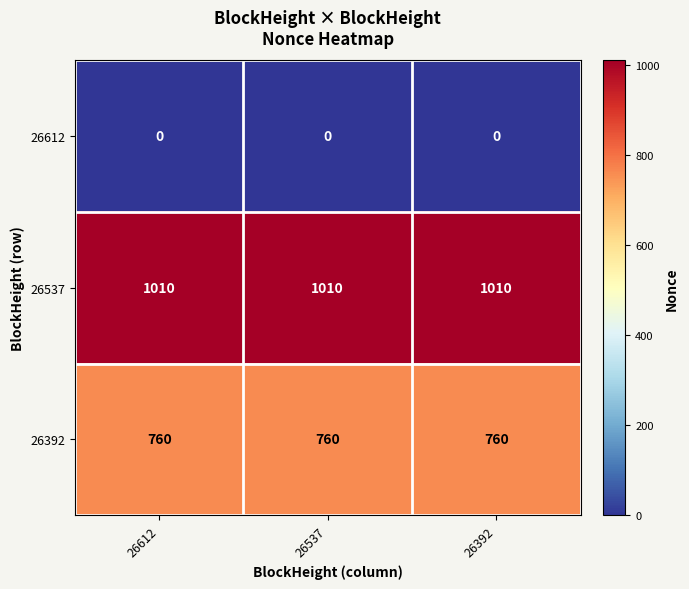

What is the sum of all 26392 values?

2280